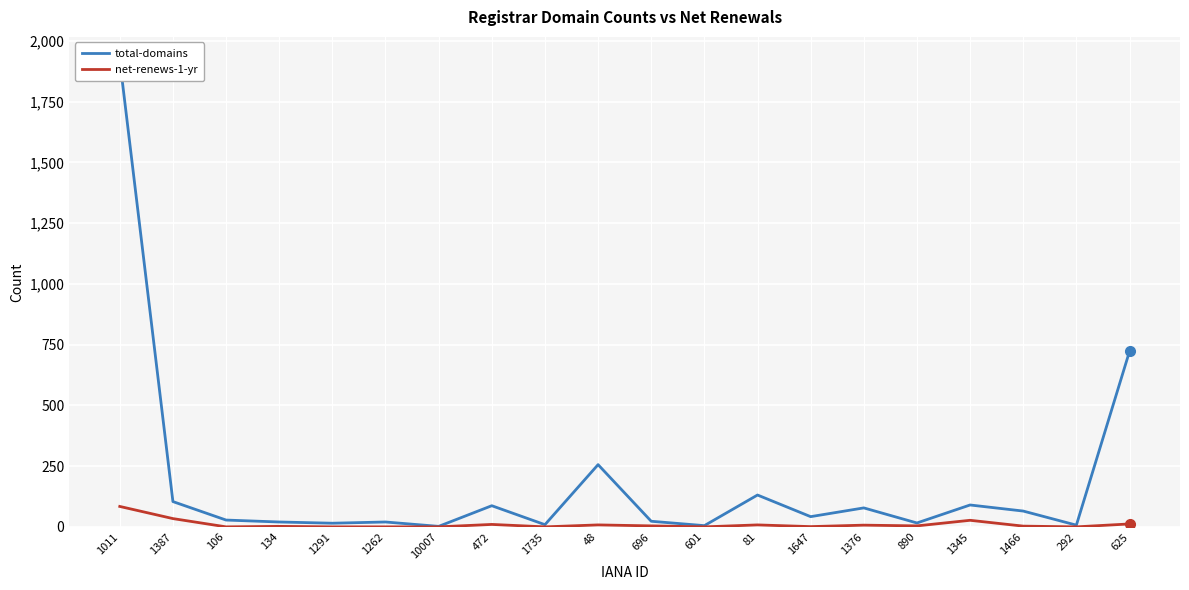

What value does the total-domains series have at 10007?

2